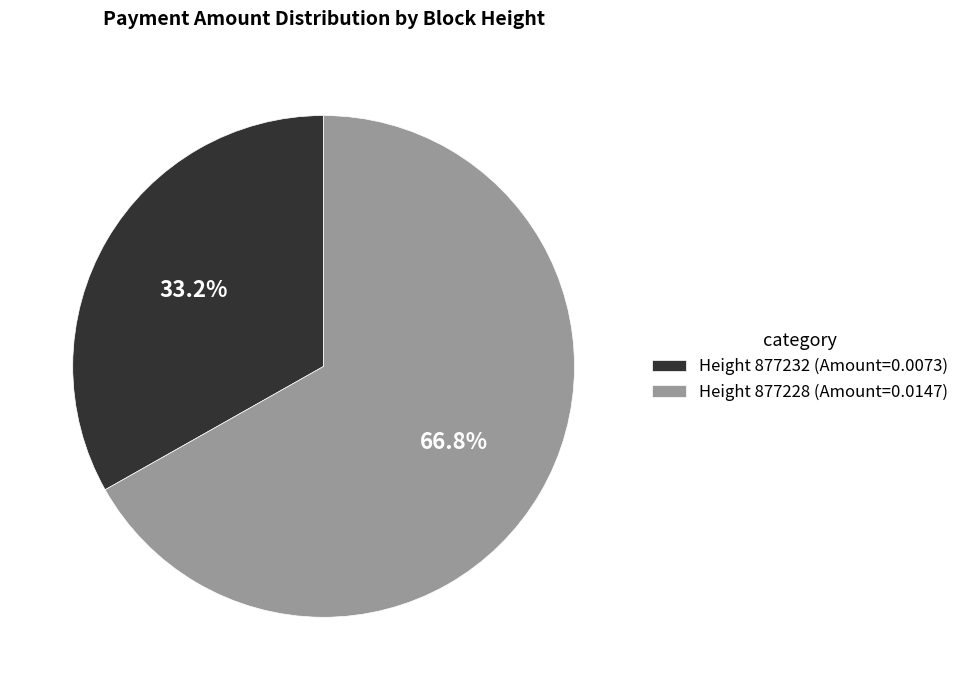

How many segments does this pie chart have?

2